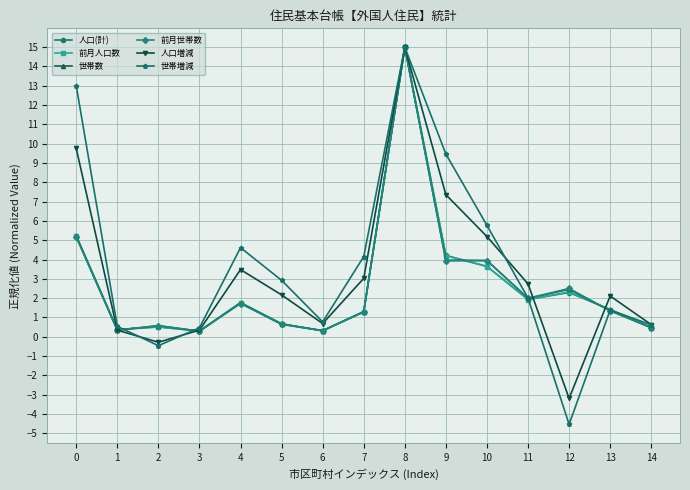

What is the difference between the maximum and minimum values in the 世帯数 series?

14.7